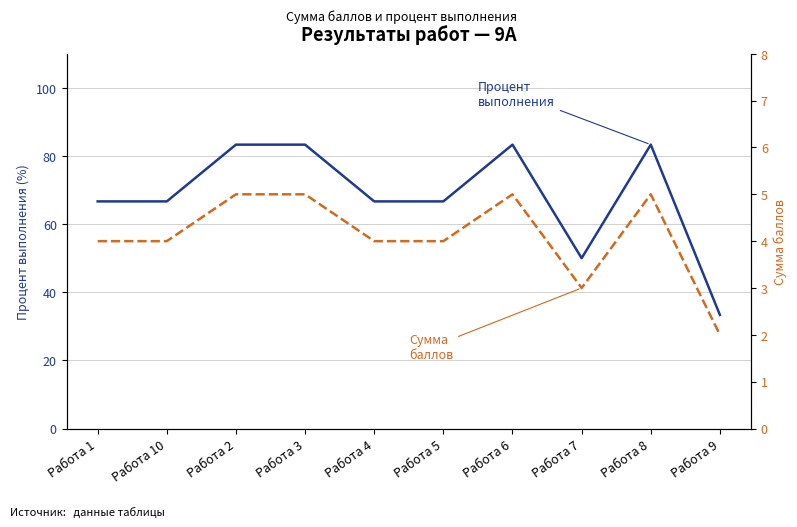

Reading left to right, extract all data points from this chart.

Процент выполнения: 66.7	66.7	83.3	83.3	66.7	66.7	83.3	50.0	83.3	33.3
Сумма баллов: 4.0	4.0	5.0	5.0	4.0	4.0	5.0	3.0	5.0	2.0